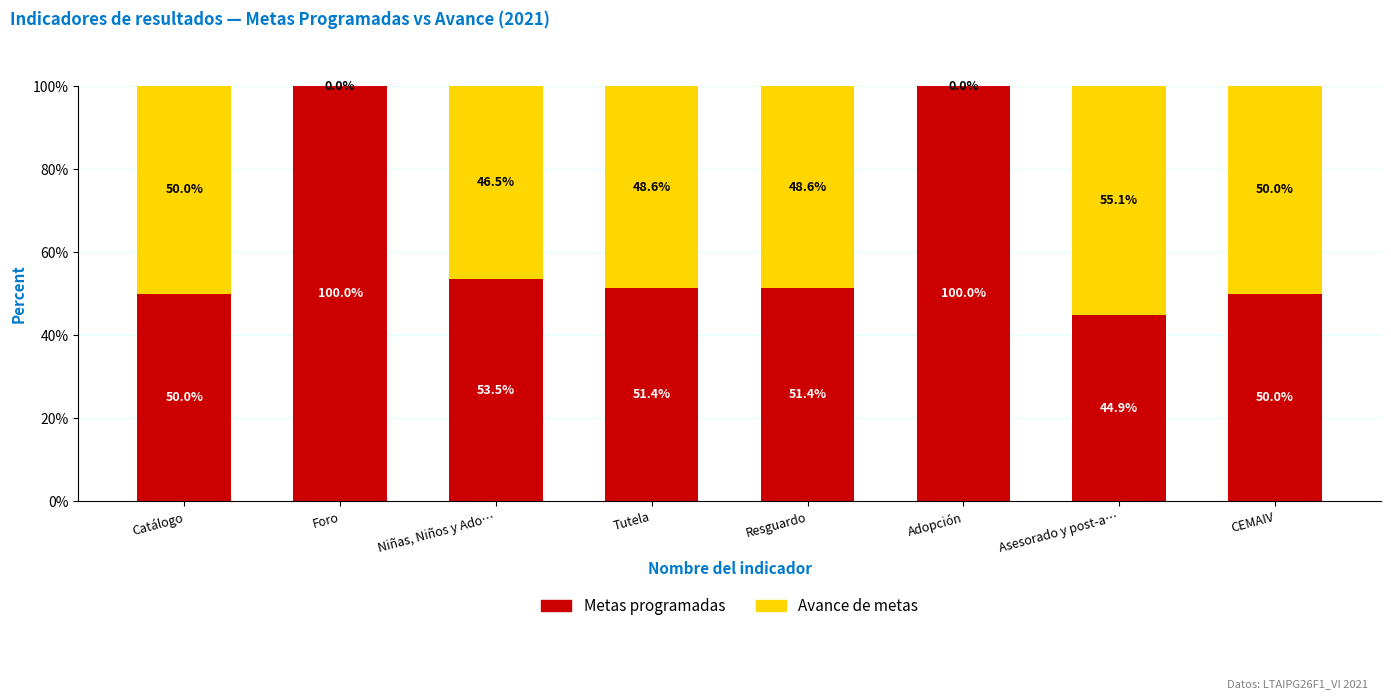

Where does the Metas programadas series first go above 51?

Foro